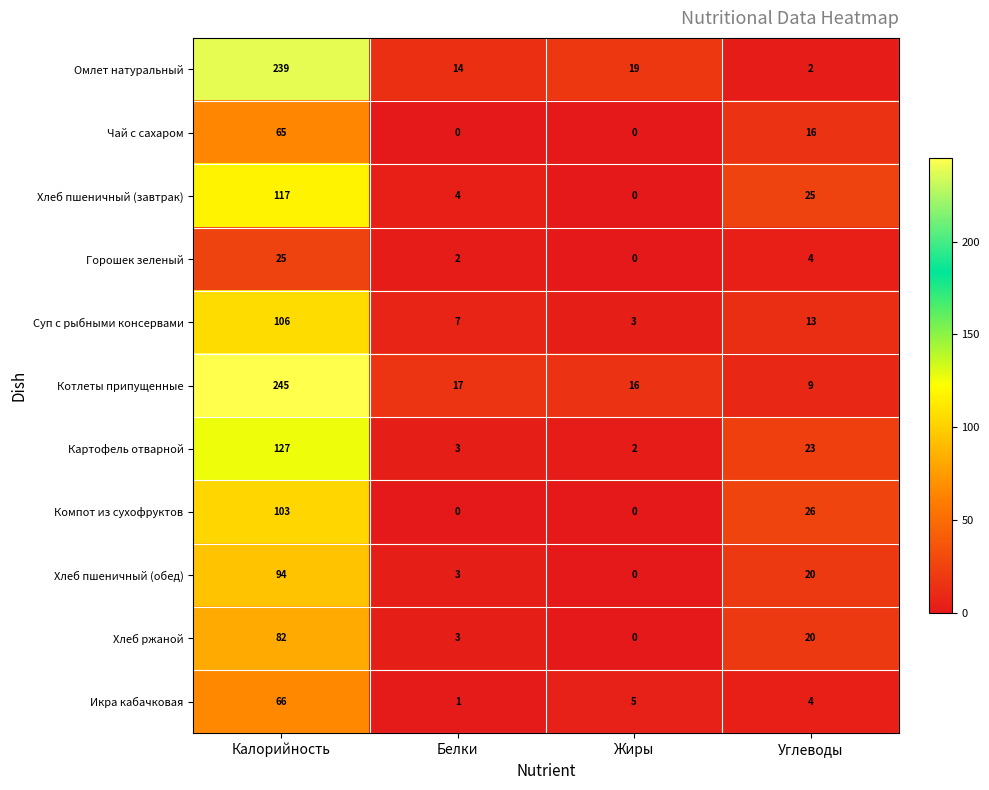

How many Чай с сахаром values are between 0 and 65?

4